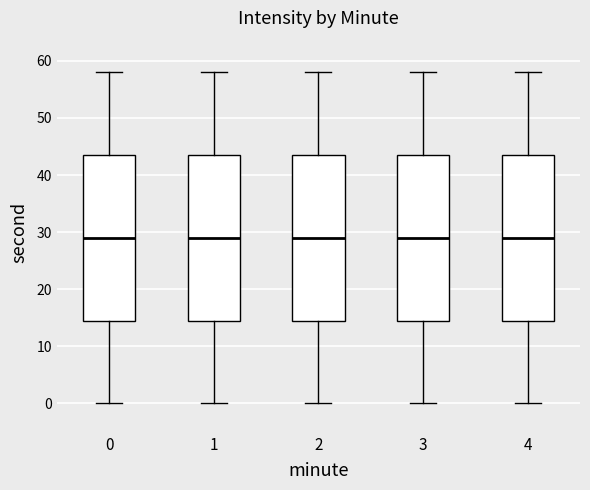

Reading left to right, transcribe this box plot: for each box, give where its median line is, the range the box spans, and where its two whiskers end, as read against the y-axis. The values are not printed on the chart, so give them approximately, as read against the axis.

0: median 29, box 15 to 44, whiskers 0 to 58
1: median 29, box 15 to 44, whiskers 0 to 58
2: median 29, box 15 to 44, whiskers 0 to 58
3: median 29, box 15 to 44, whiskers 0 to 58
4: median 29, box 15 to 44, whiskers 0 to 58